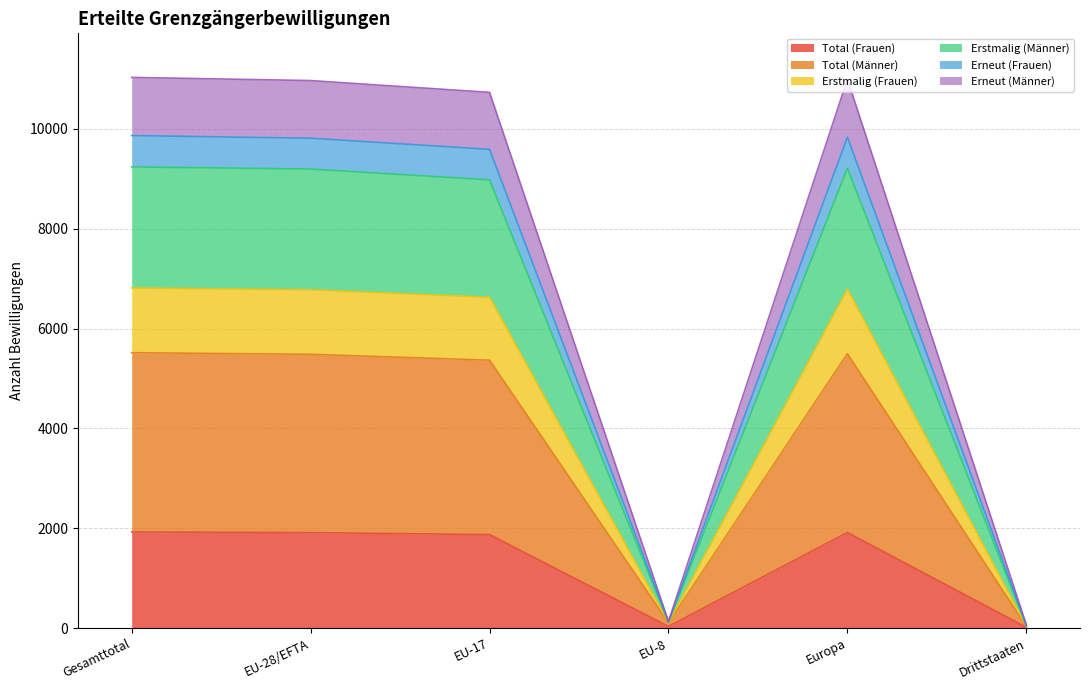

What are all the series names shown in the legend?

Total (Frauen), Total (Männer), Erstmalig (Frauen), Erstmalig (Männer), Erneut (Frauen), Erneut (Männer)